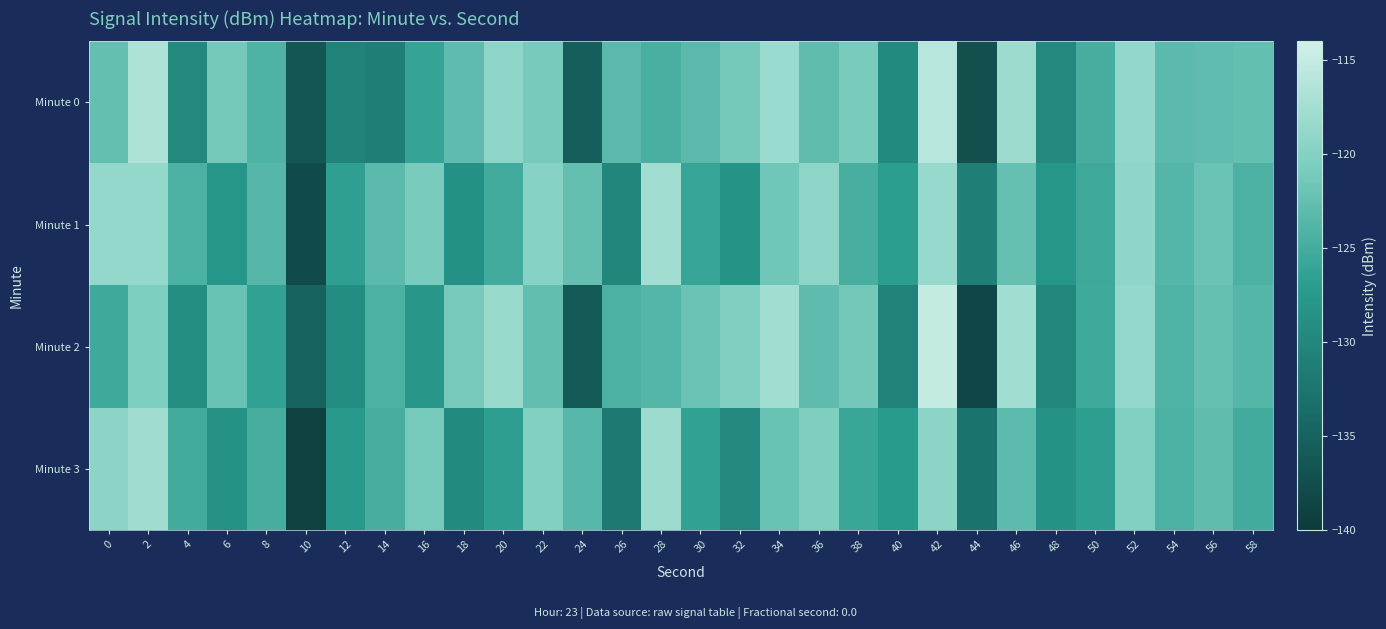

How many distinct data groups are displayed?

4